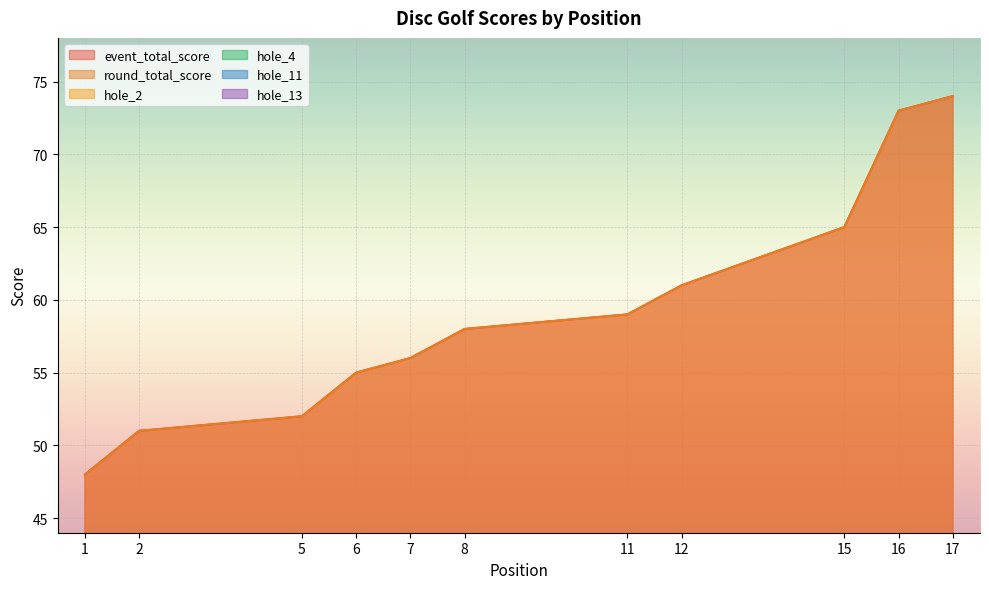

What is the value of the hole_11 point at the 12th from the left?

5